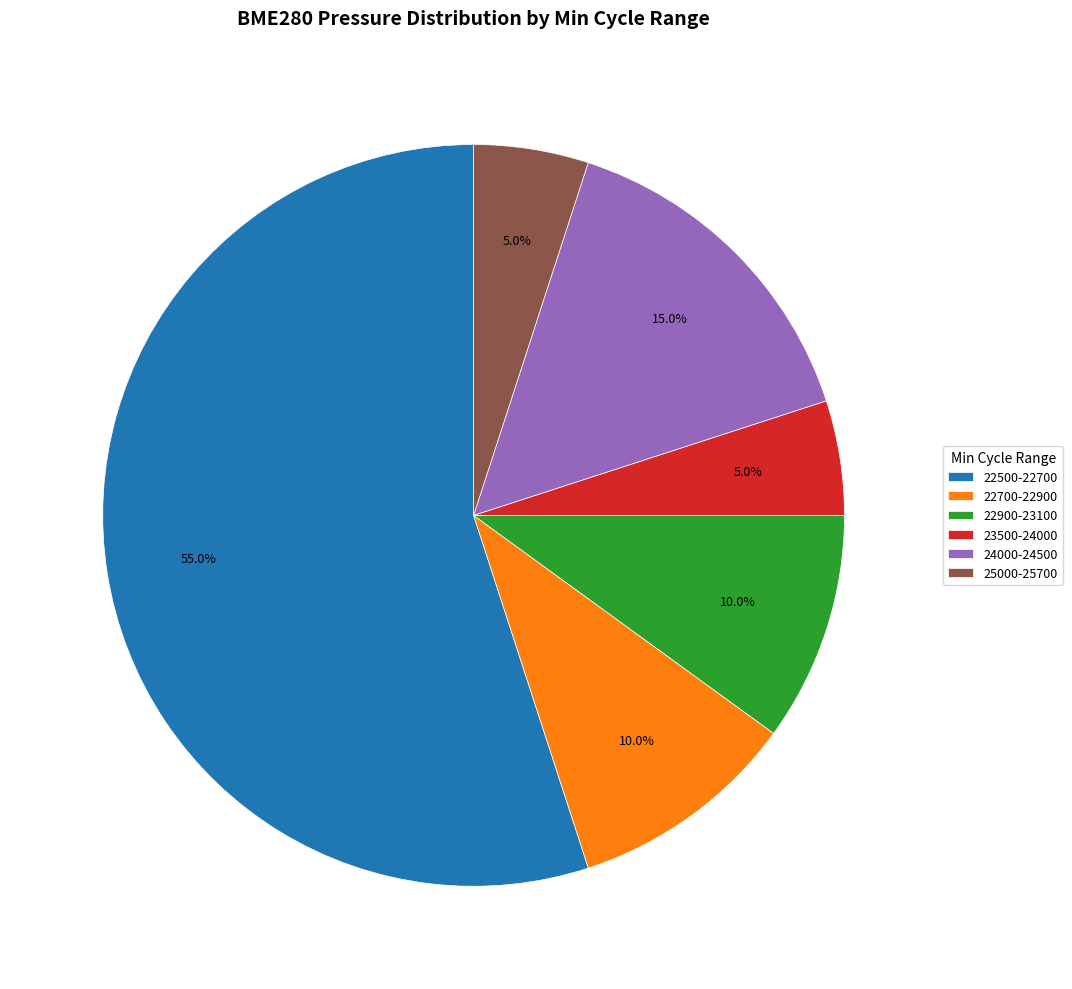

Does any single category account for the majority?

Yes